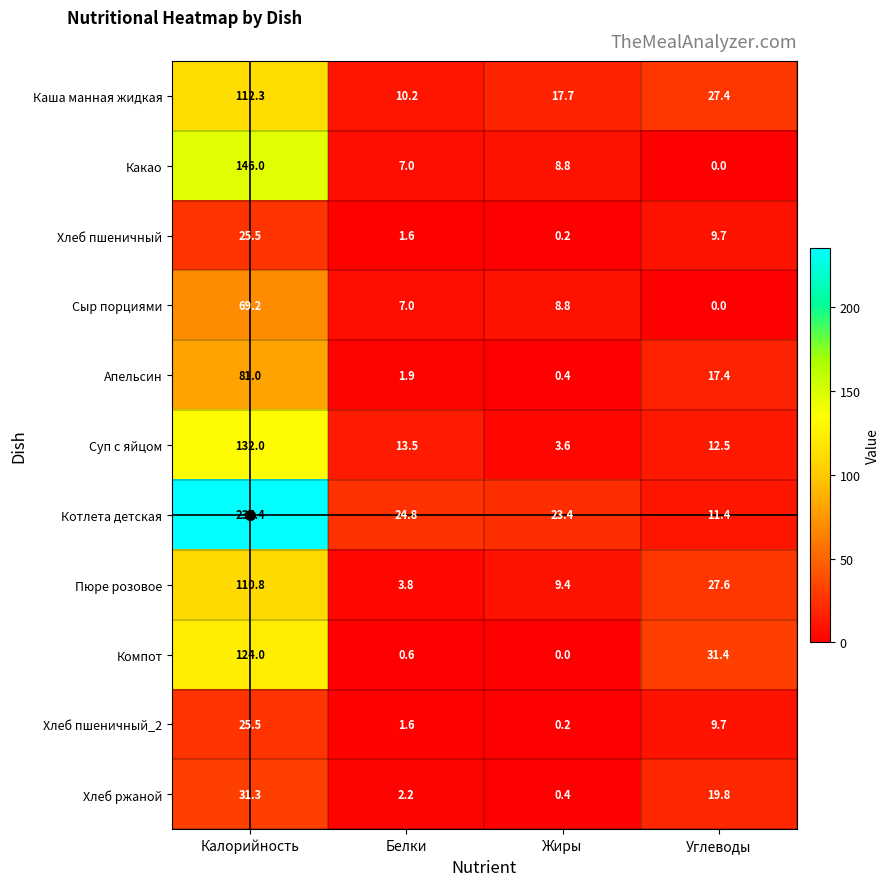

Which series has the largest range (max minus min)?

Котлета детская